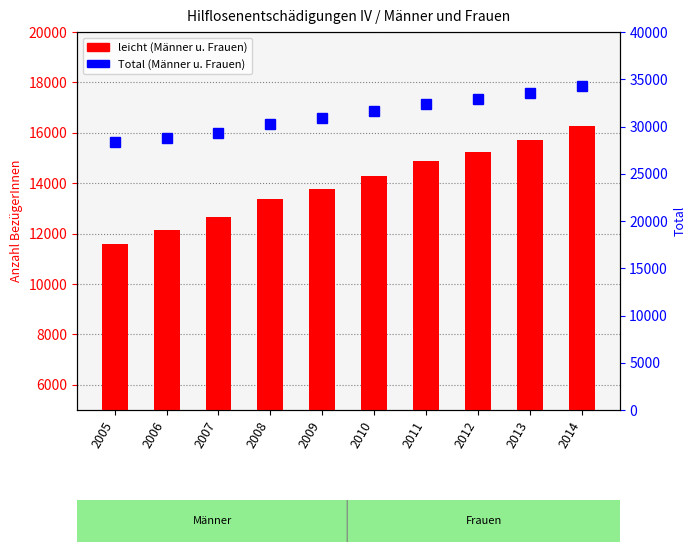

Reading right to left, transcribe all the data shown in this chart.

leicht: 2014=16283	2013=15714	2012=15225	2011=14897	2010=14304	2009=13760	2008=13390	2007=12646	2006=12124	2005=11596
Total: 2014=34337	2013=33556	2012=32880	2011=32390	2010=31644	2009=30932	2008=30316	2007=29286	2006=28775	2005=28349